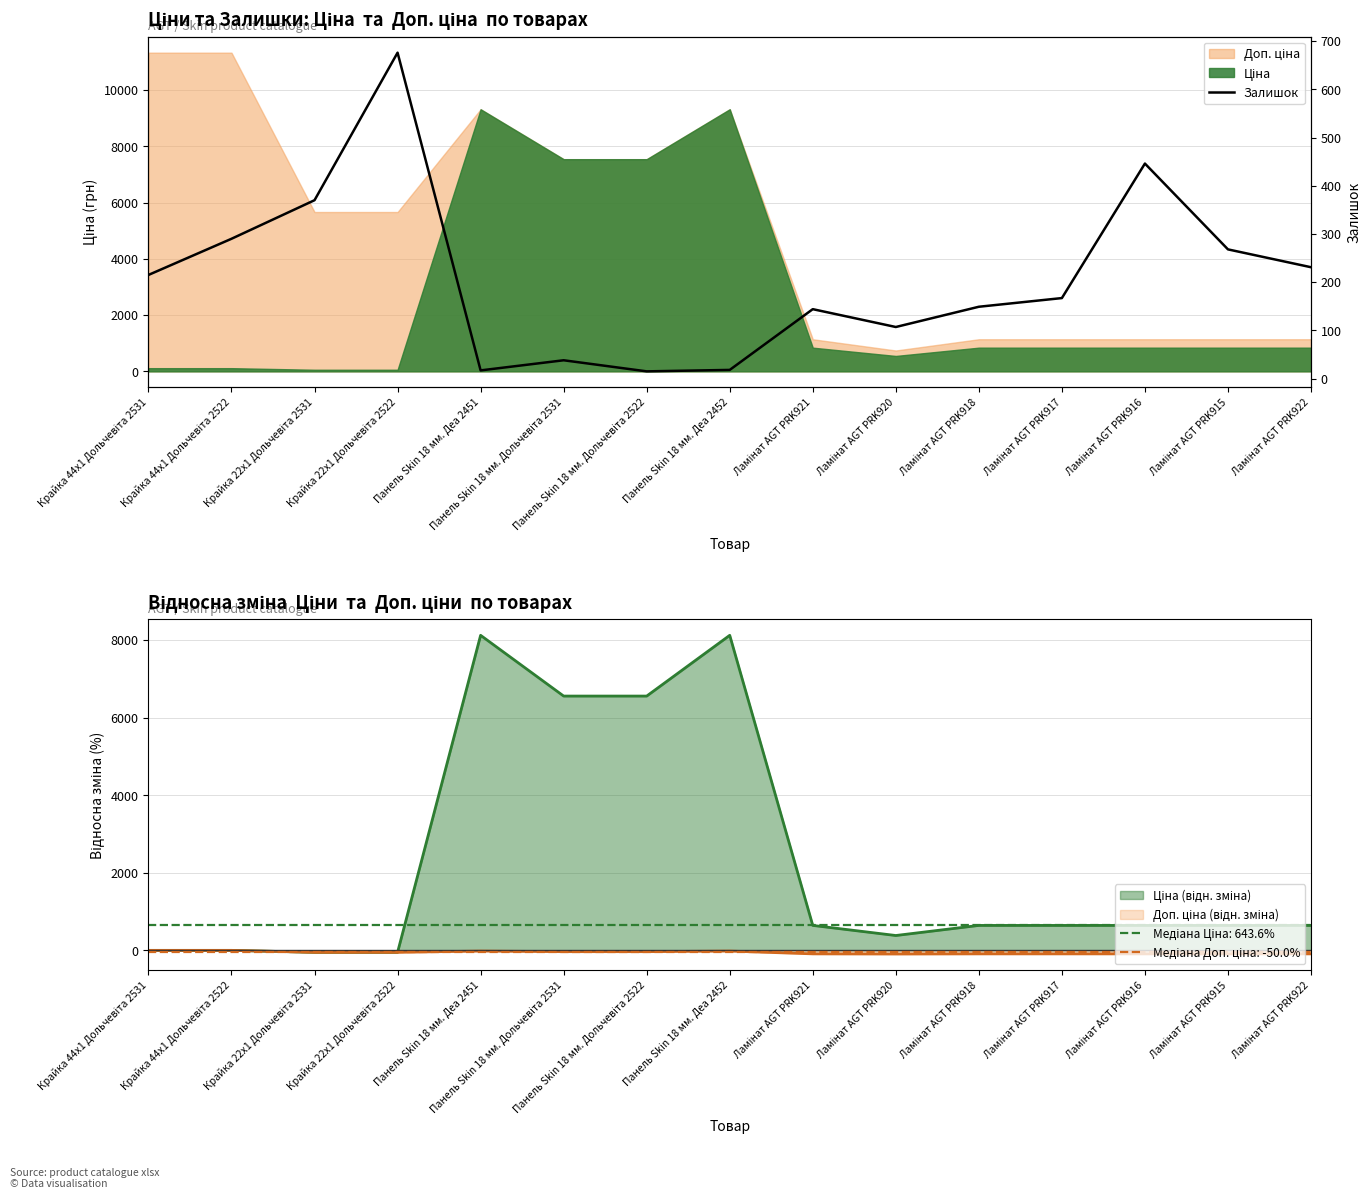

Is it true that the value at Крайка 22x1 Дольчевіта 2522 is 1064?

False